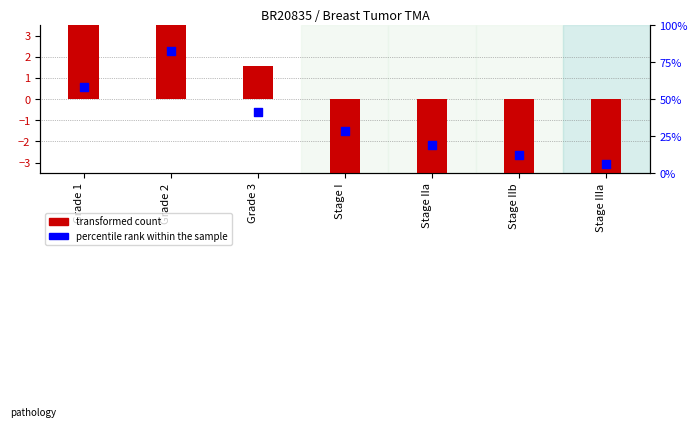

Which series has the largest total across all categories?

percentile rank within the sample